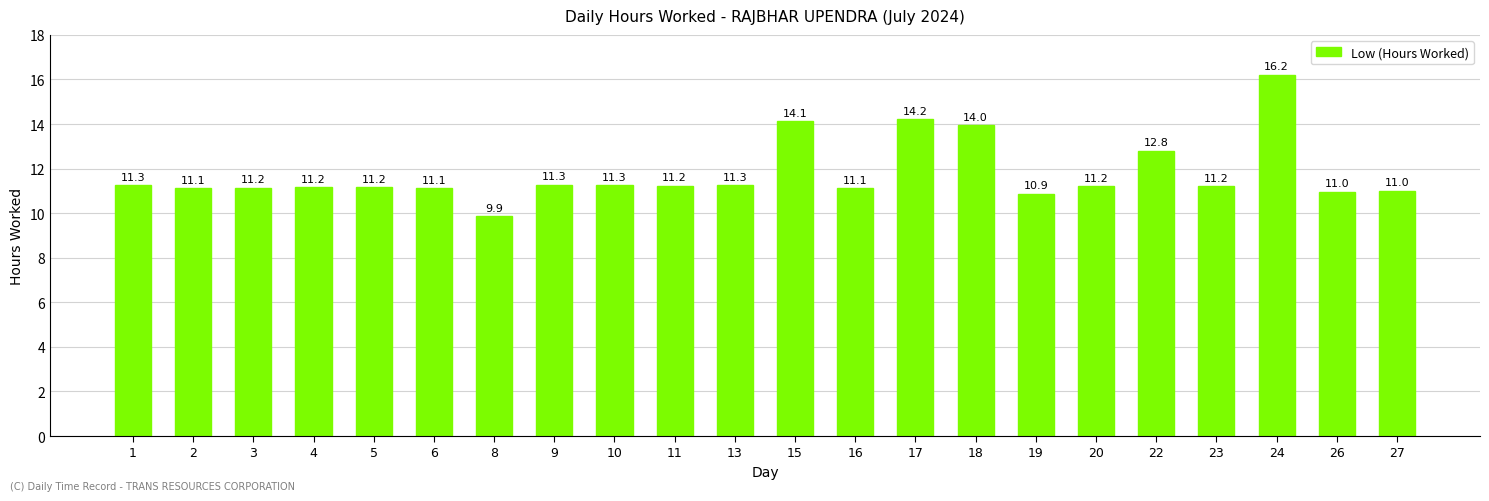

What is the change in value from 6 to 27?

-0.1